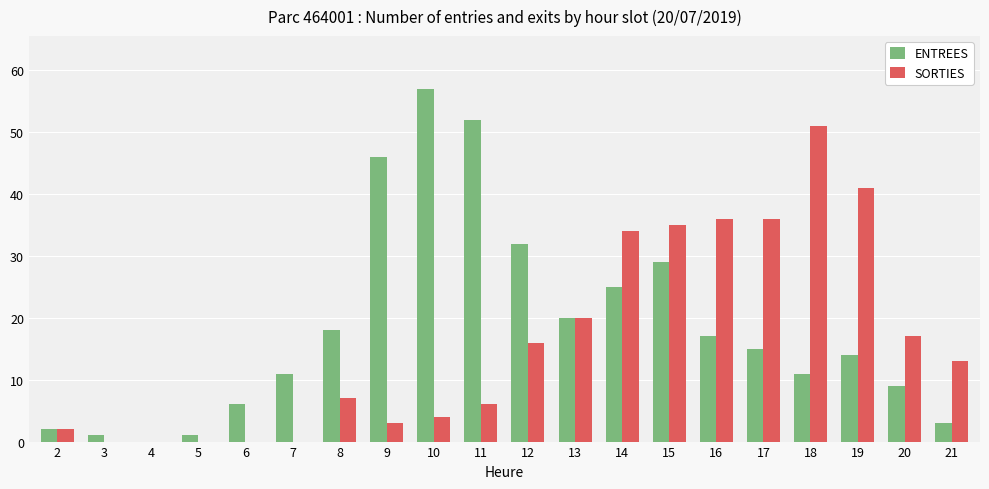

How many data points does each series have?

20